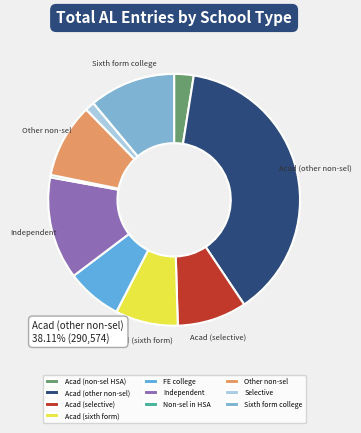

How many segments does this pie chart have?

10